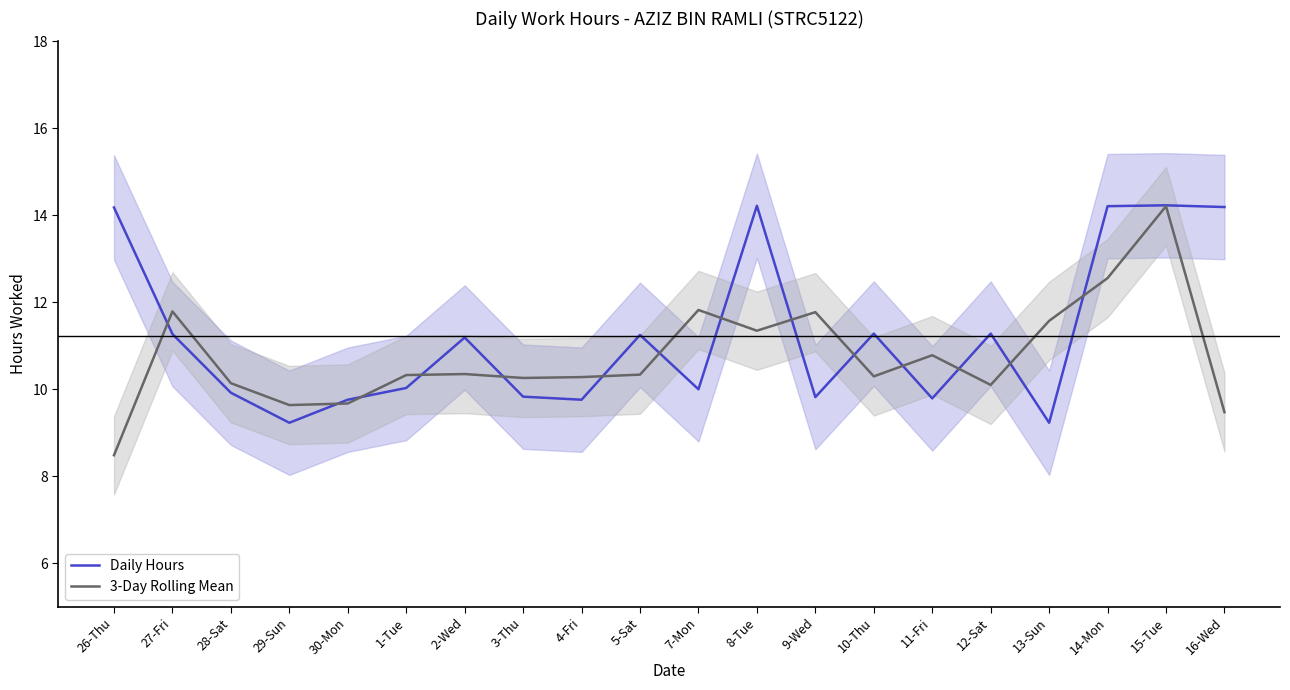

The 3-Day Rolling Mean series shows 9.6 at 29-Sun. True or false?

True